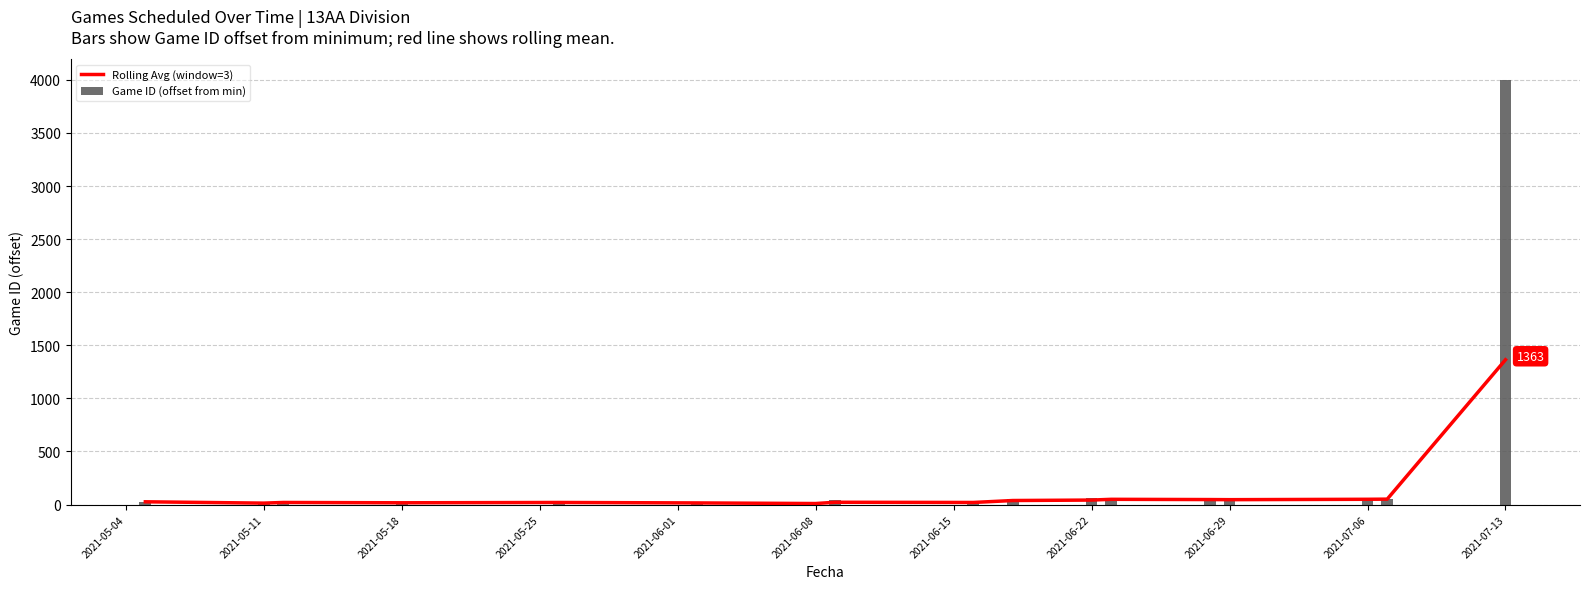

How many bars are there in total?

34